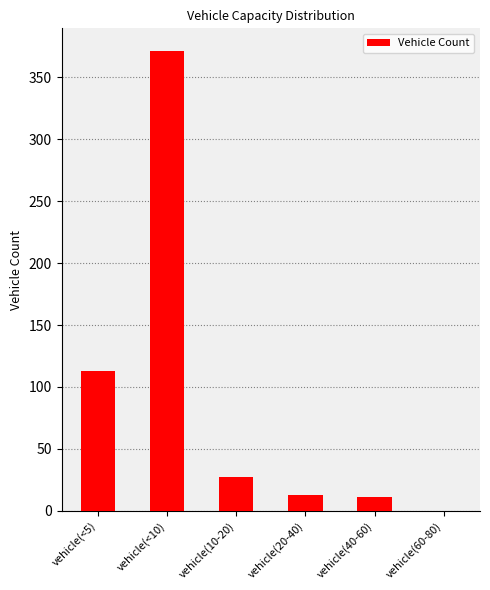

What is the sum of the values at vehicle(40-60) and vehicle(60-80)?

11